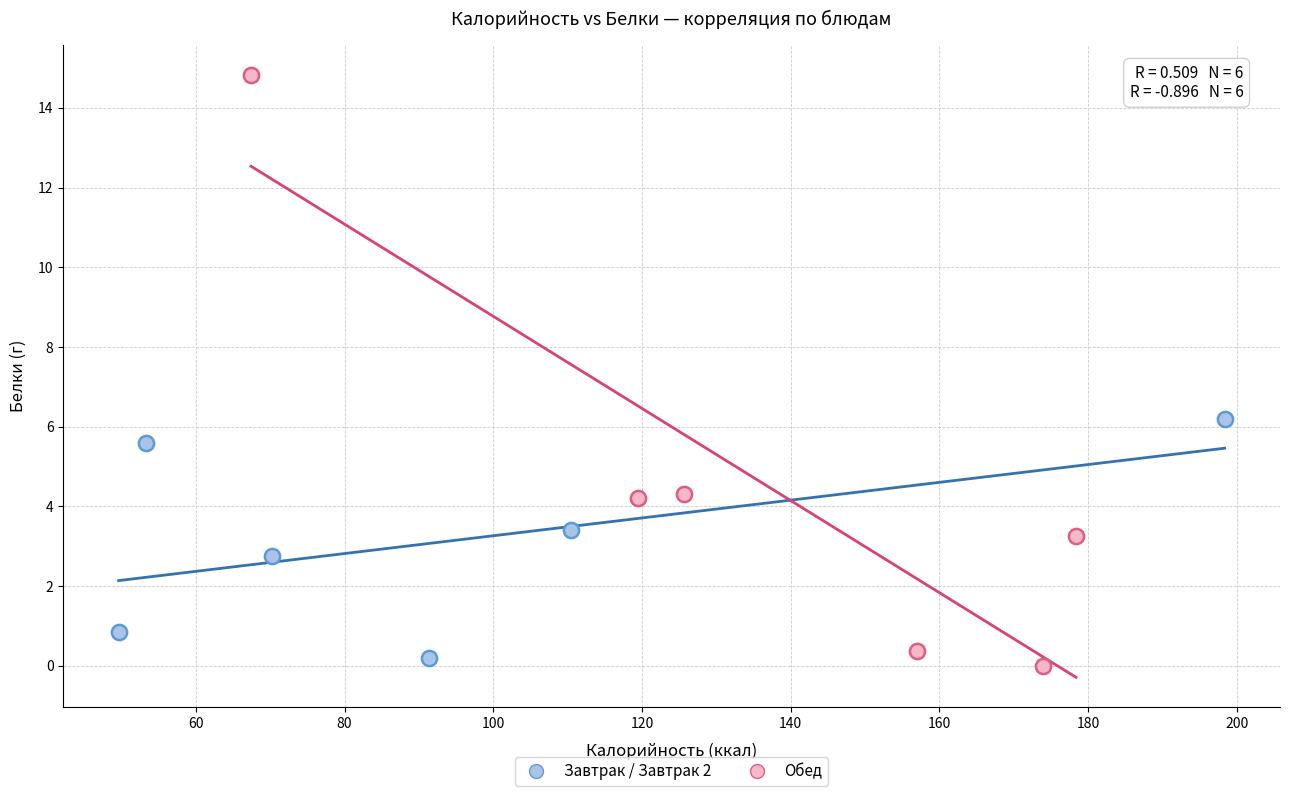

Which series reaches the maximum Y coordinate?

Обед